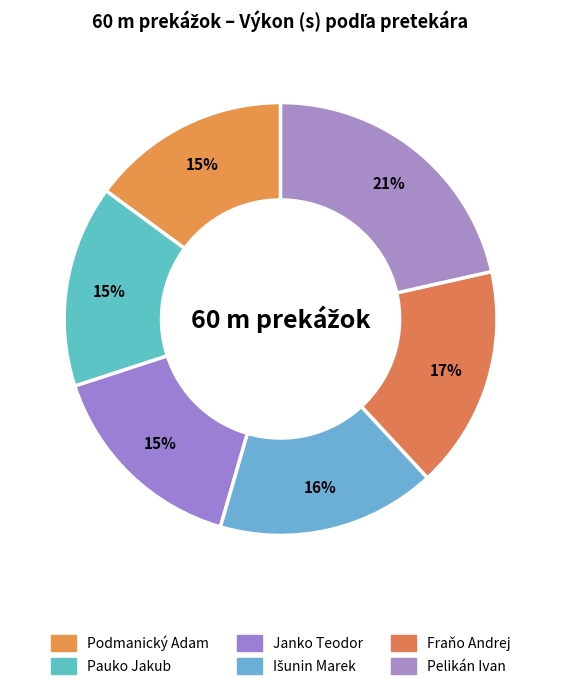

Count the number of slices in the pie.

6